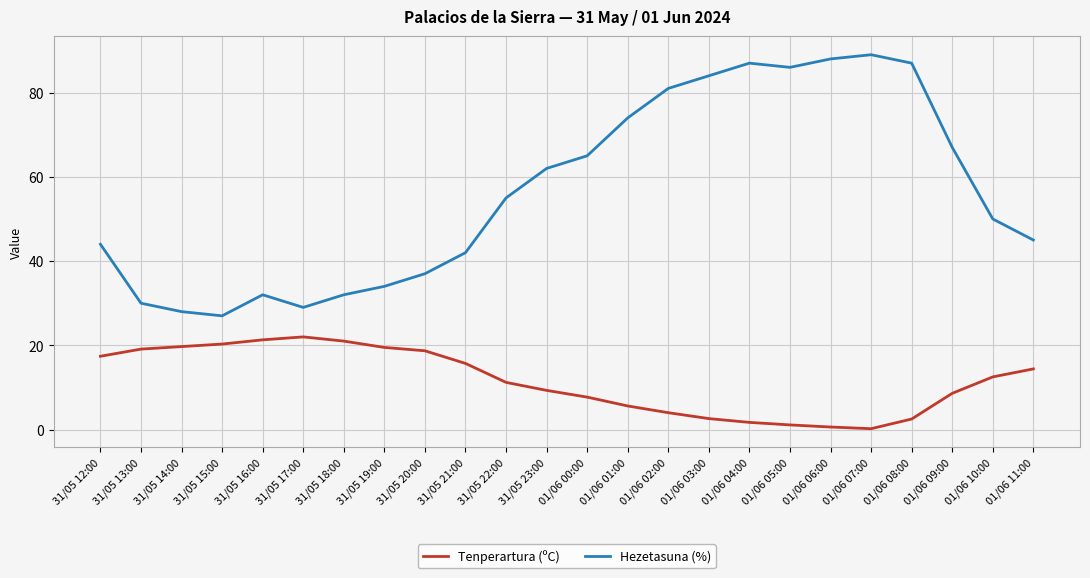

What is the total value across all series at 01/06 10:00?

62.5